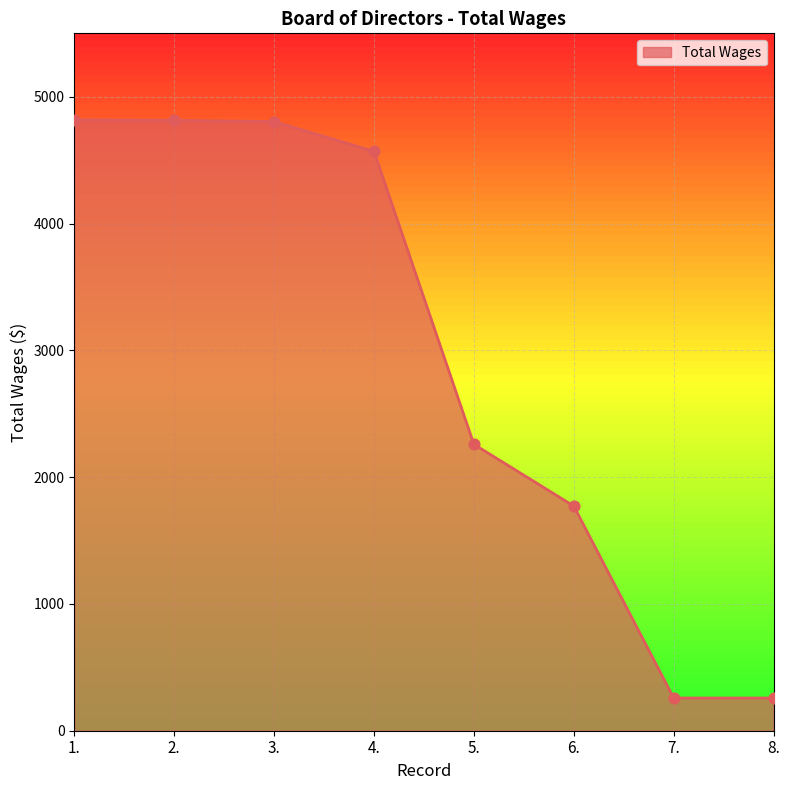

What is the ratio of the value at 1. to the value at 3.?

1.0